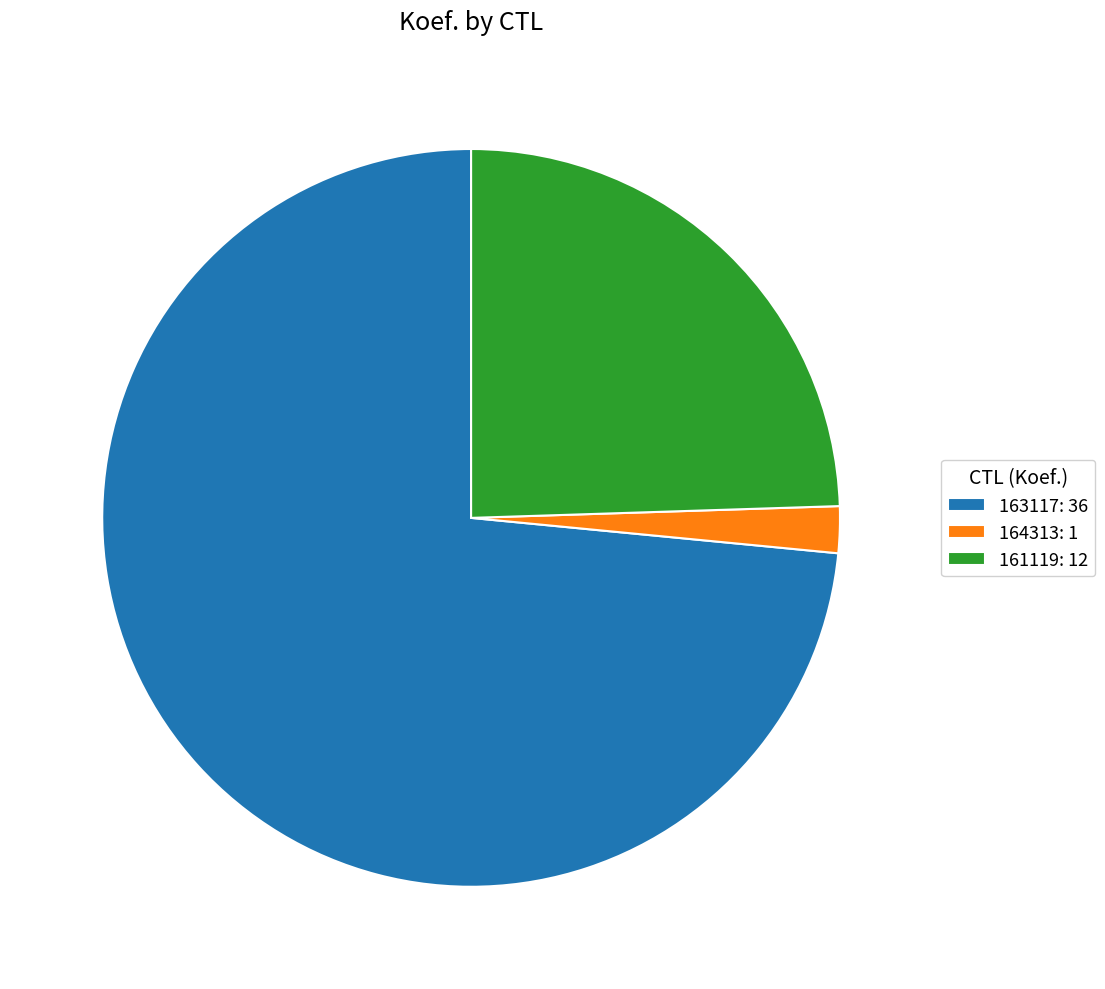

Is the sum of 164313 and 161119 greater than half?

No